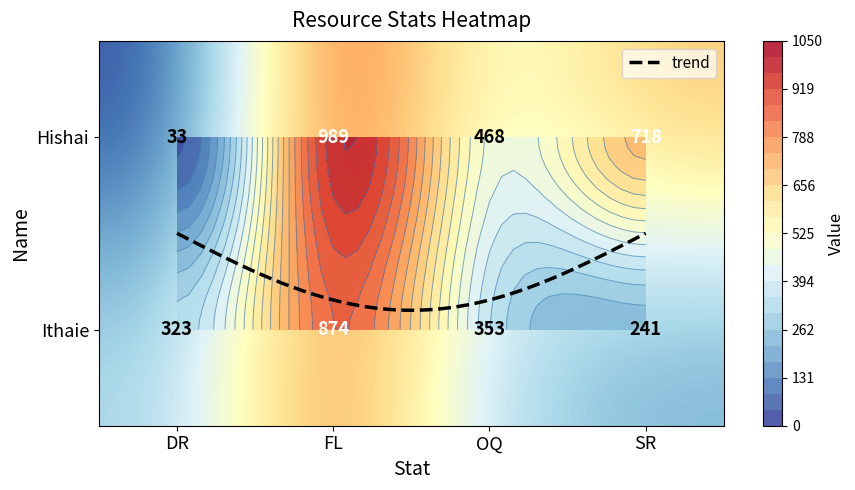

Reading left to right, transcribe all the data shown in this chart.

Hishai: DR=33	FL=989	OQ=468	SR=718
Ithaie: DR=323	FL=874	OQ=353	SR=241